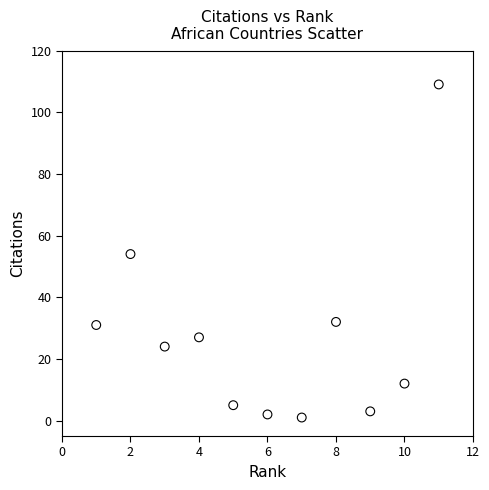

What is the range of Y values (max minus min)?

108